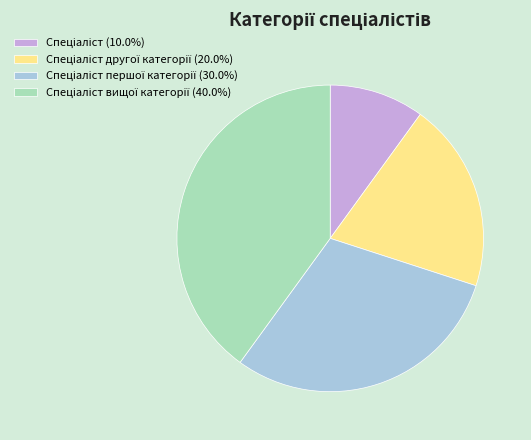

Does any single category account for the majority?

No